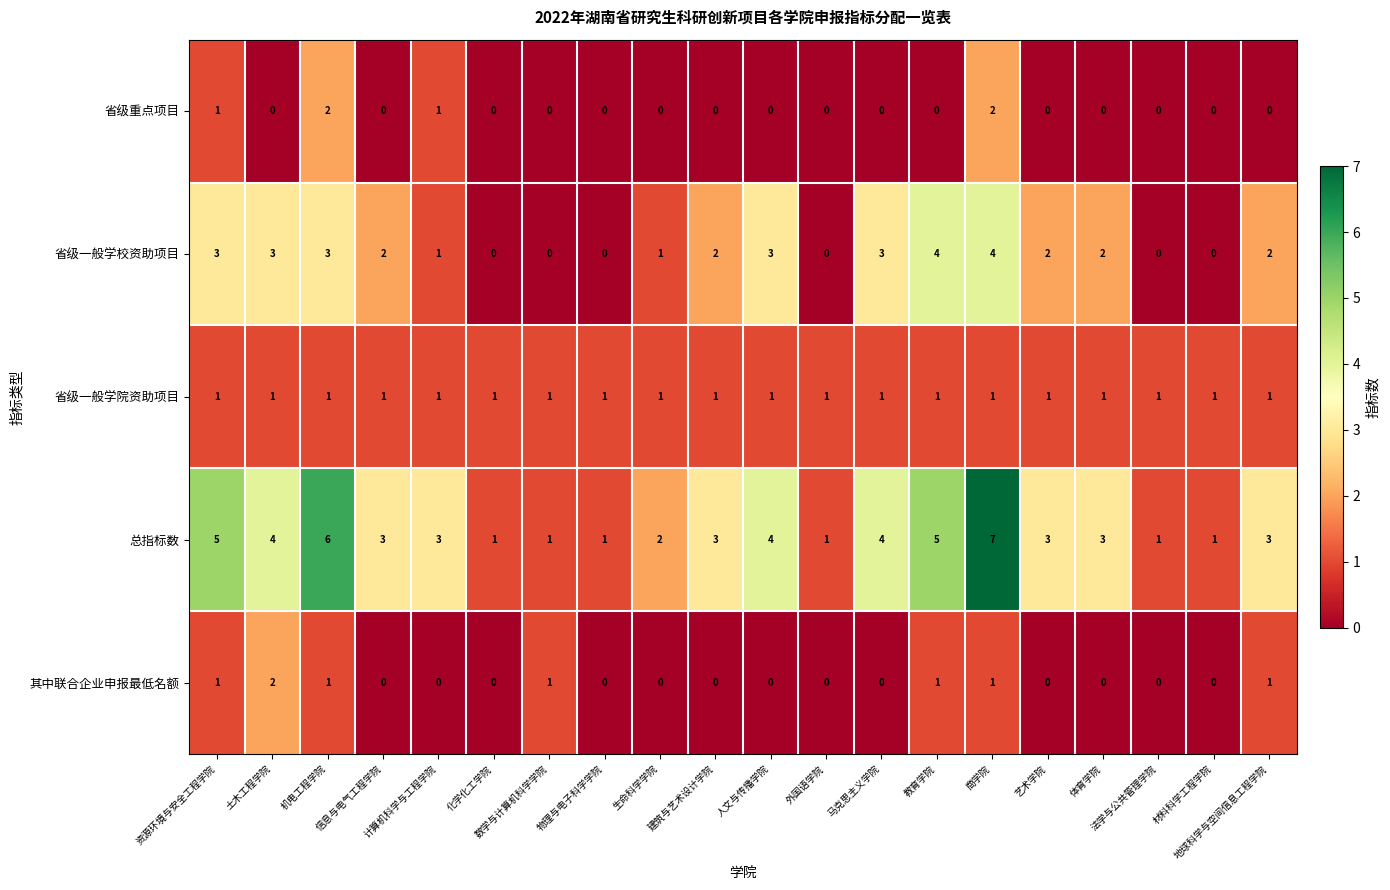

At which category is the sum across all series the highest?

商学院